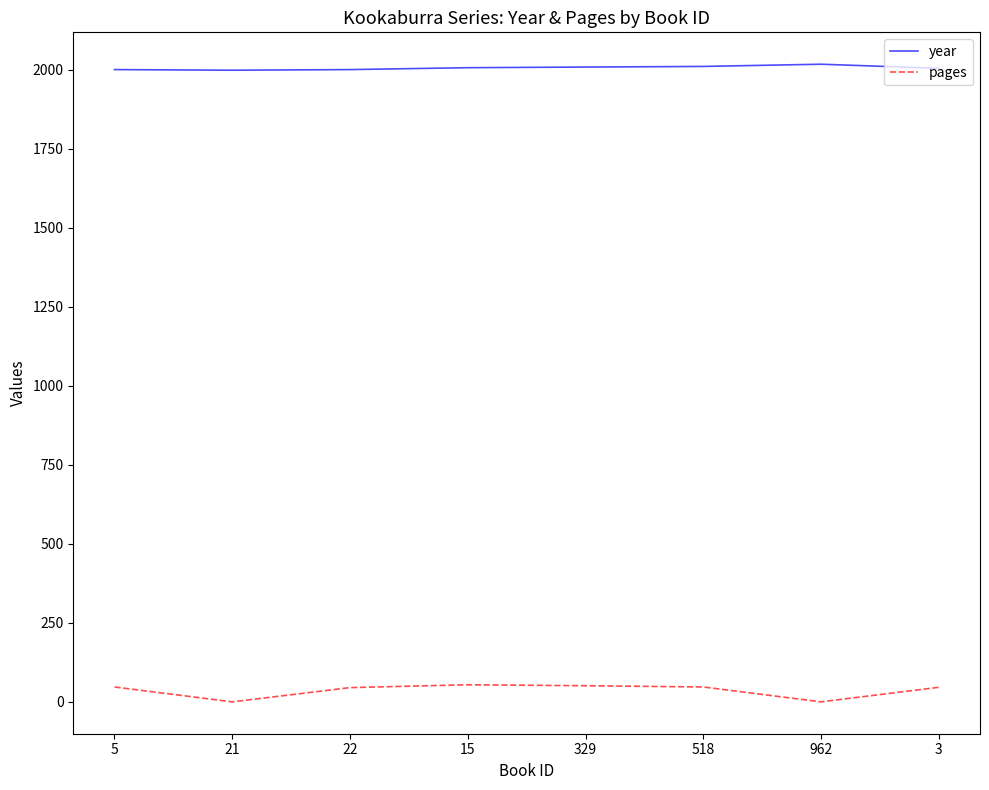

How many values in the pages series are below 47?

4